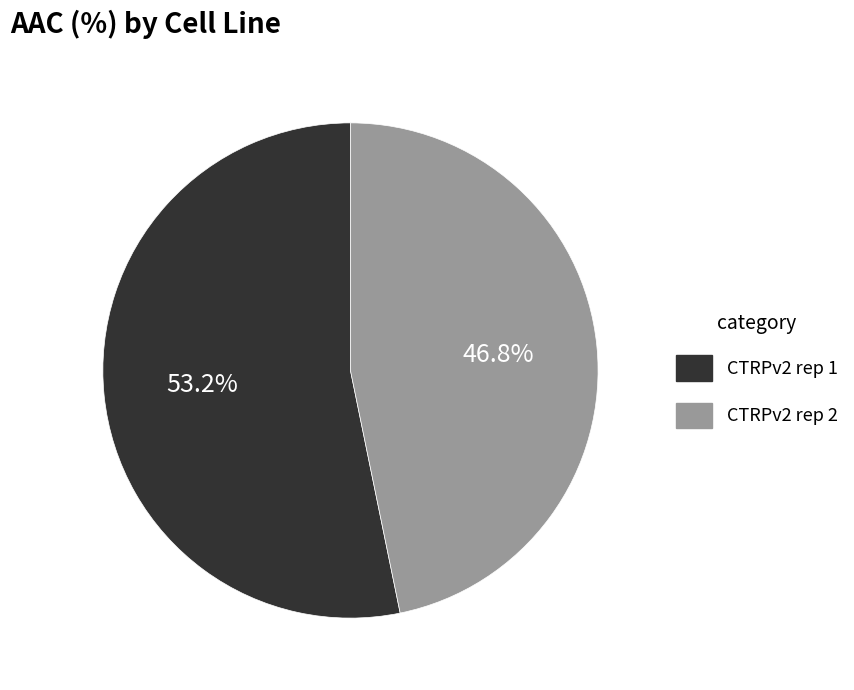

The CTRPv2 rep 2 slice represents 62% of the pie. True or false?

False